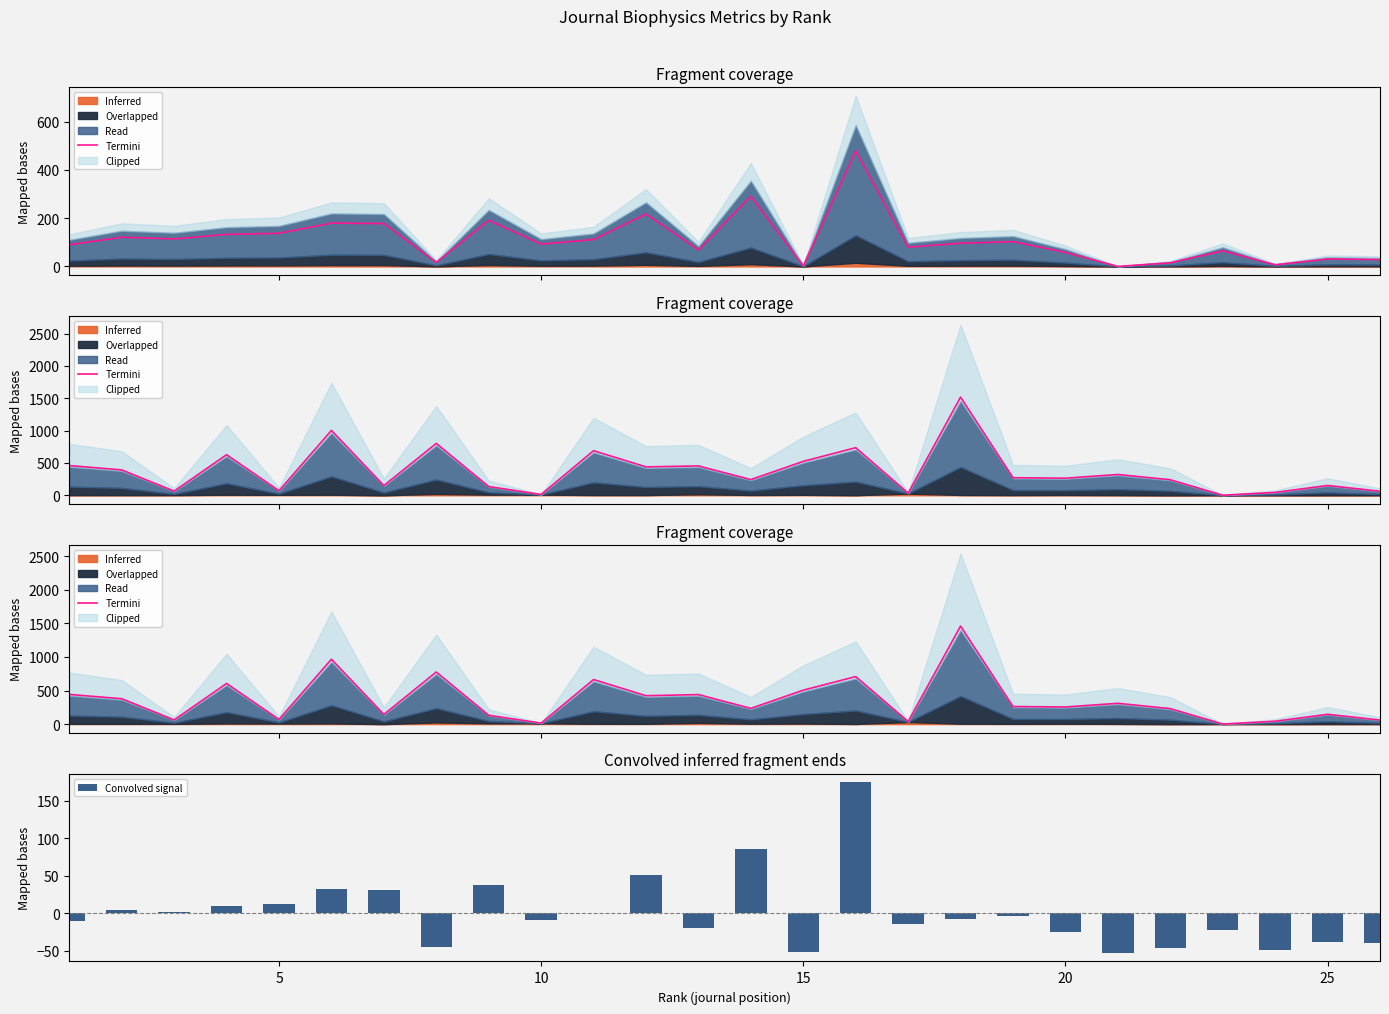

How many values in the Convolved signal series exceed -7?

12